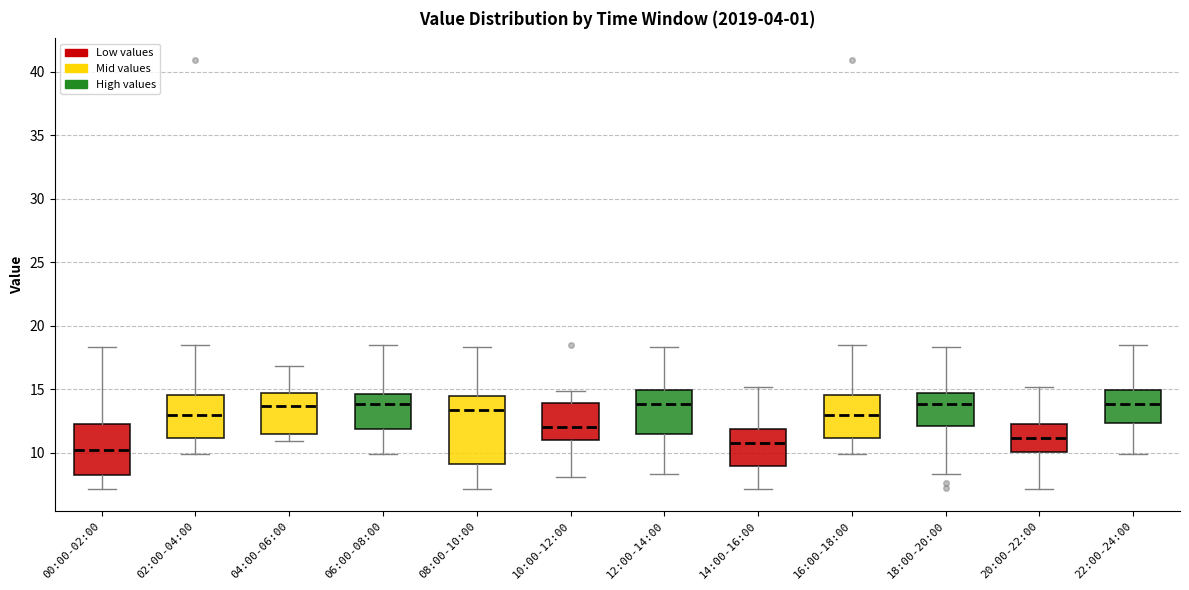

Where is the lower edge of the box for 14:00-16:00 on the y-axis? The values are not printed on the chart, so give them approximately, as read against the axis.

9.0